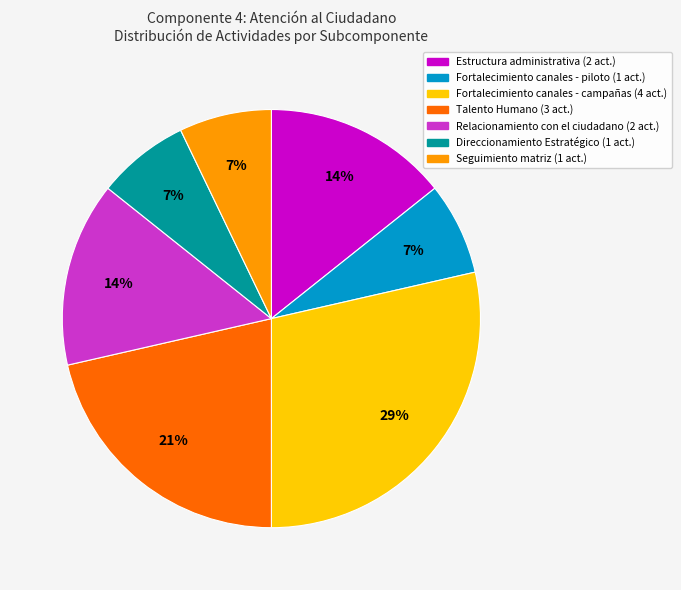

To the nearest percent, what is the average slice percentage?

14%